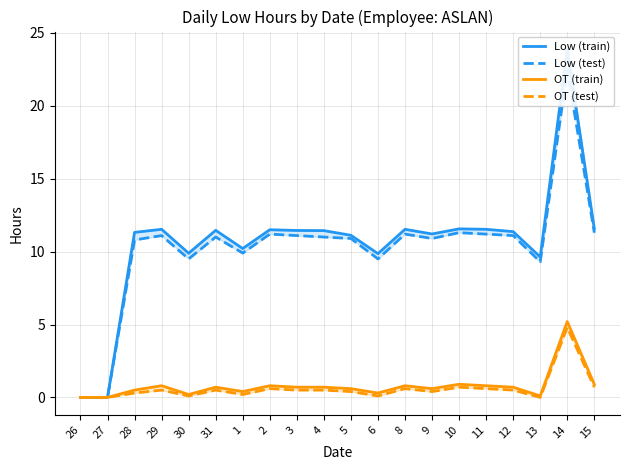

At which category does Low (train) reach its first local peak?

29